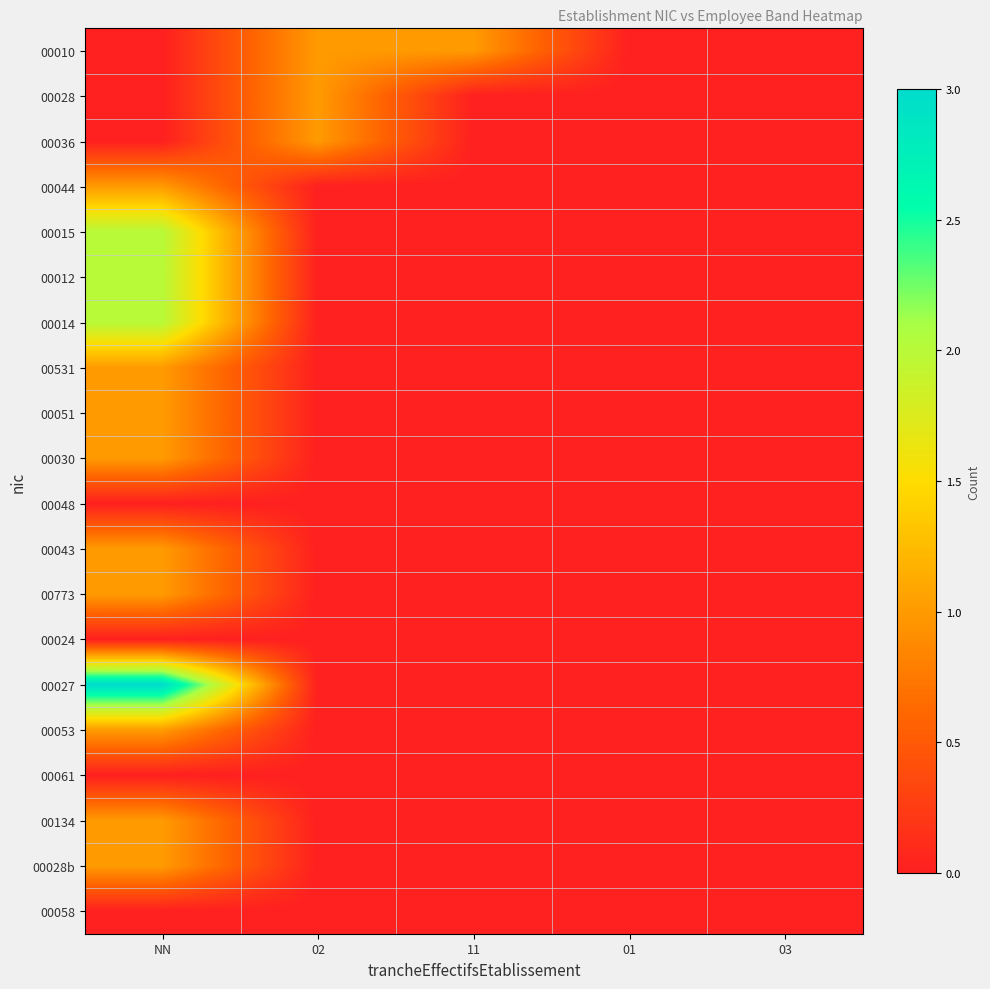

How many series are shown in this chart?

20